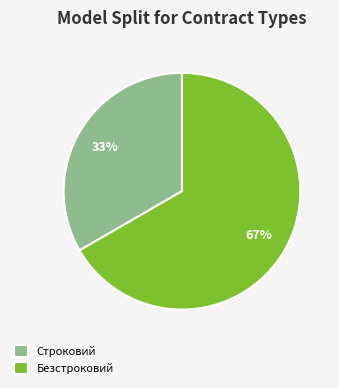

How many segments does this pie chart have?

2